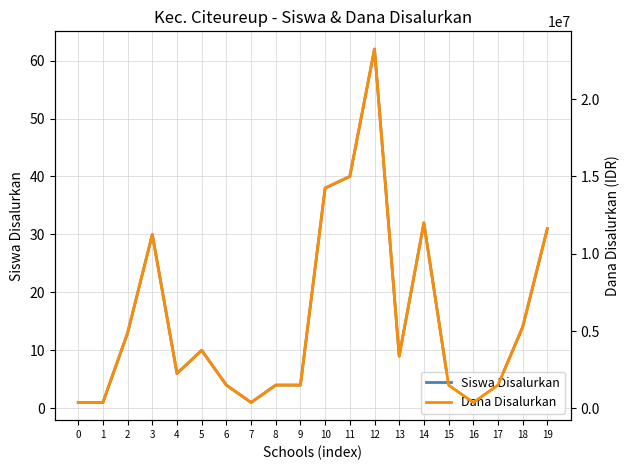

Rank the series by their average value, from highest to lowest.

Dana Disalurkan, Siswa Disalurkan